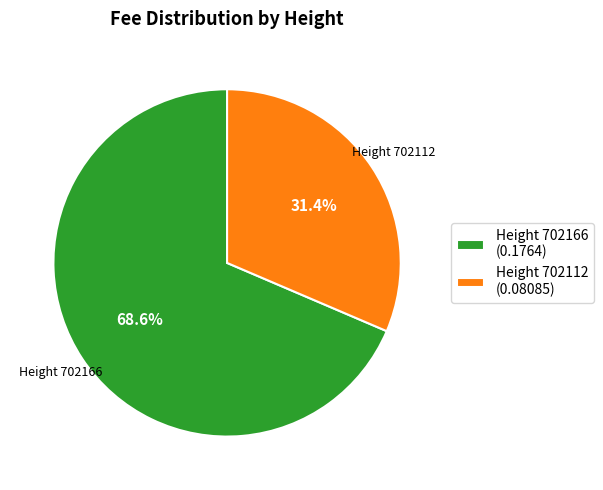

How much of the chart is everything except Height 702166 (0.1764)?

31.4%